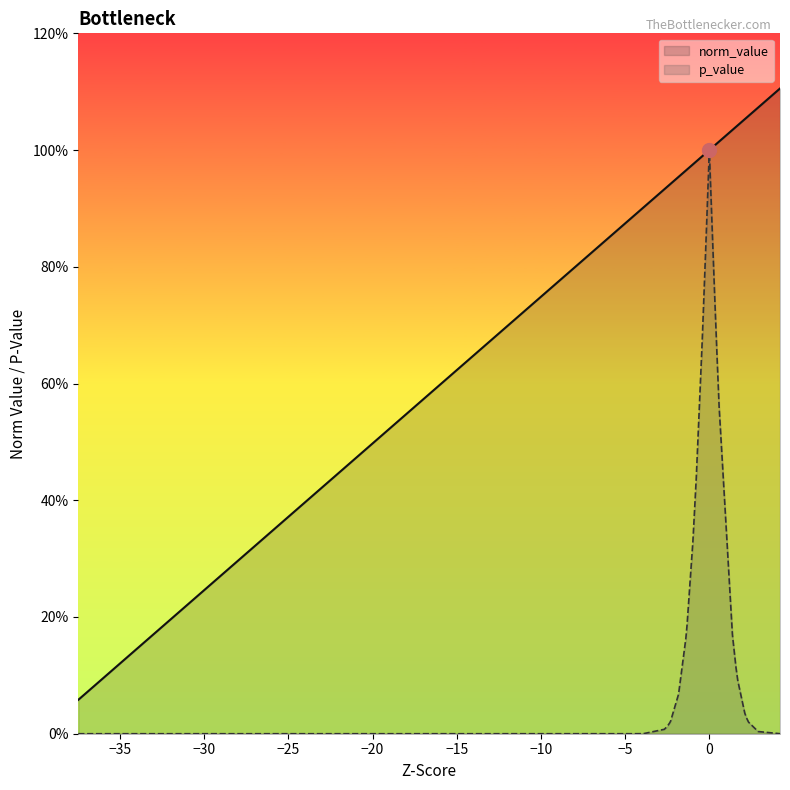

What is the maximum value shown in the chart?

1.1